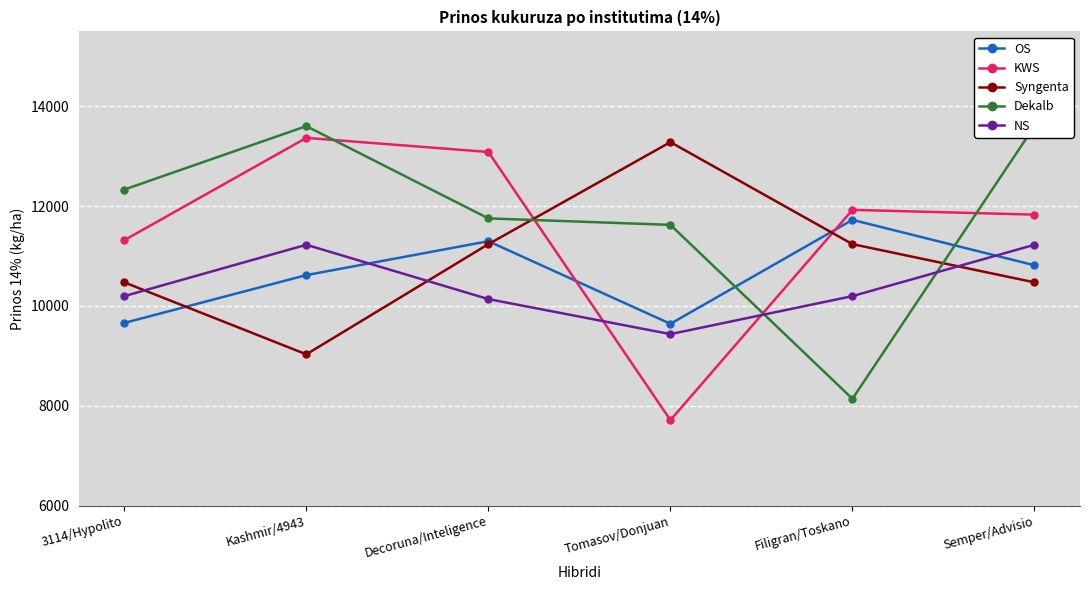

Where is the first local maximum for NS?

Kashmir/4943